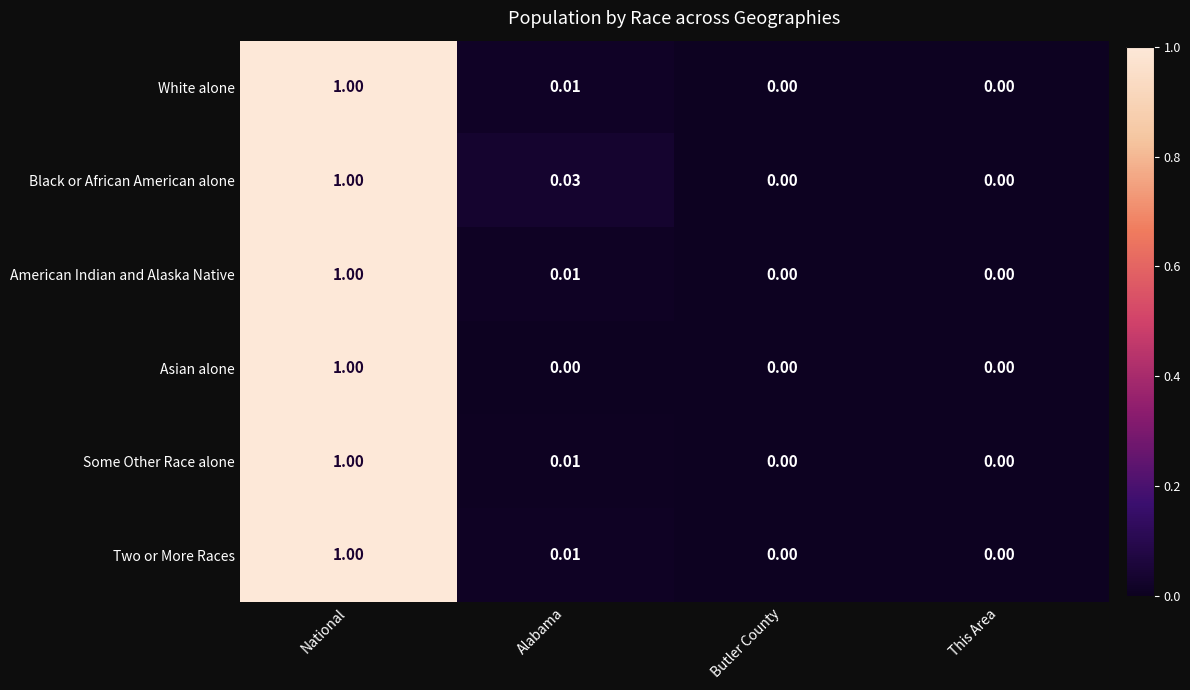

Count the number of data series in this chart.

6